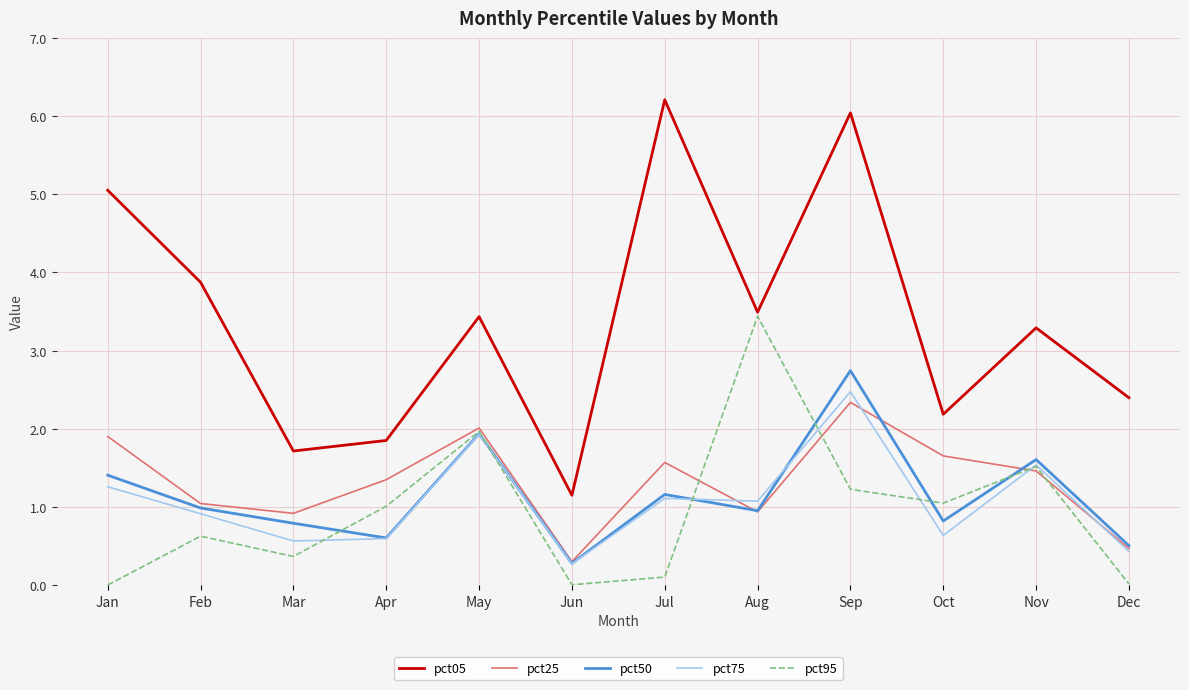

At which category is the sum across all series the highest?

Sep